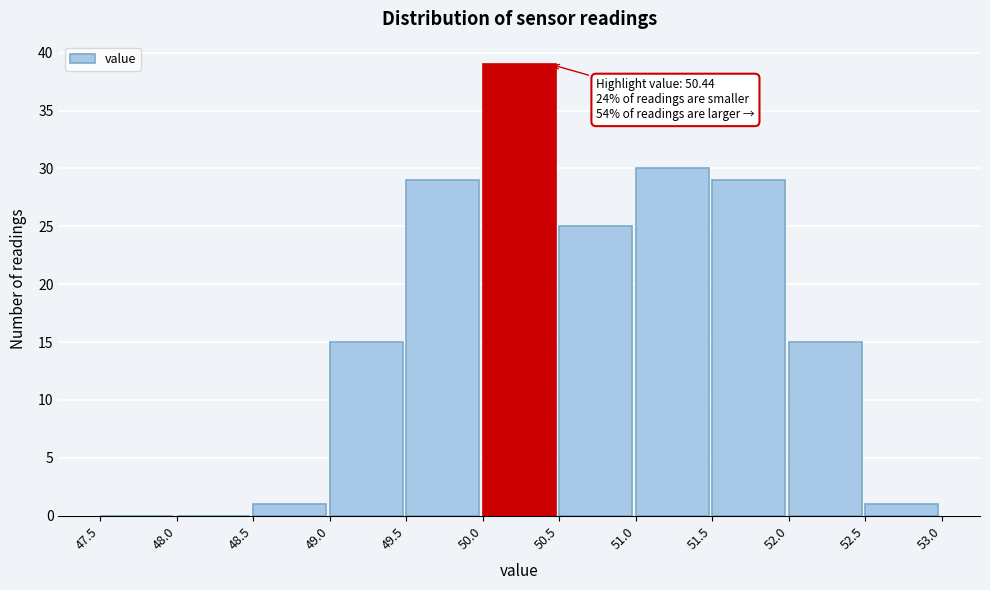

Over which range of the x-axis is the bar tallest?

50.0 to 50.5